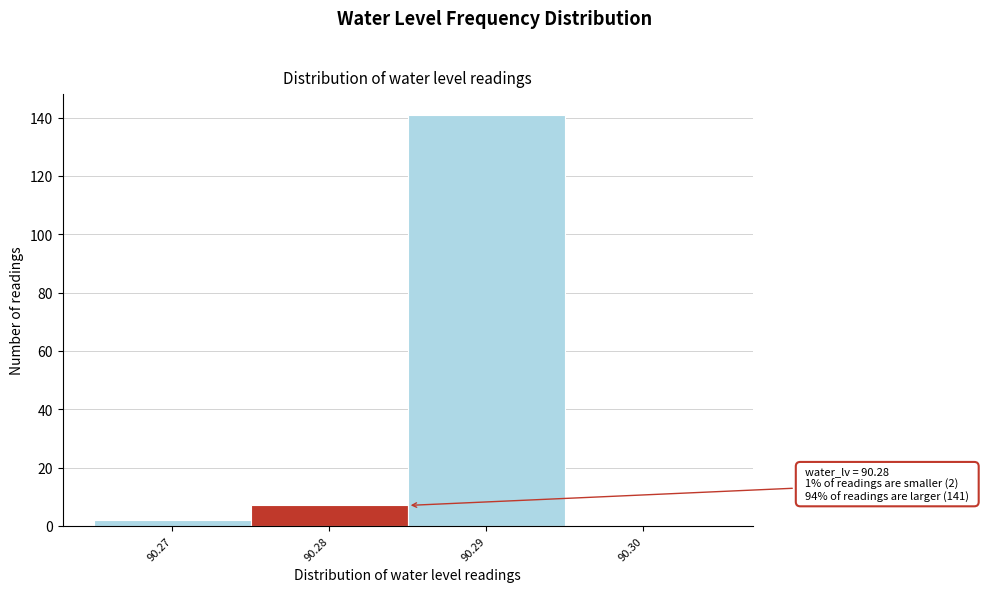

Which range on the x-axis has the tallest bar?

90.285 to 90.295